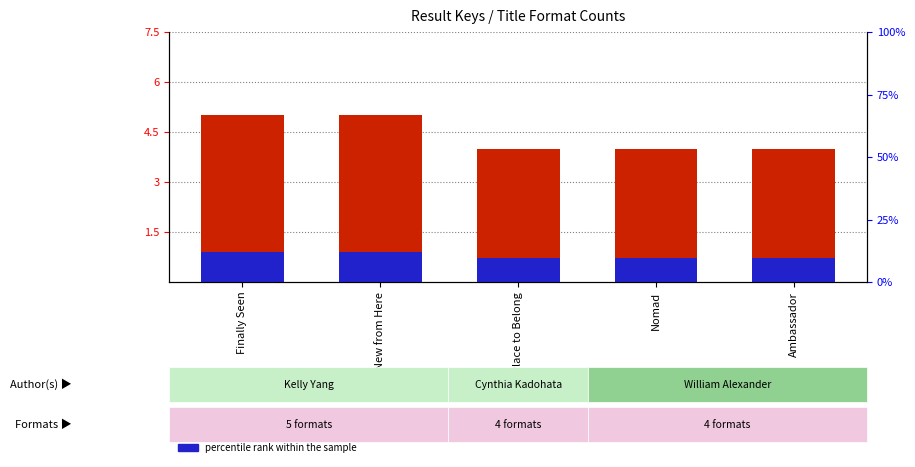

What is the average value of the percentile rank within the sample series?

0.8